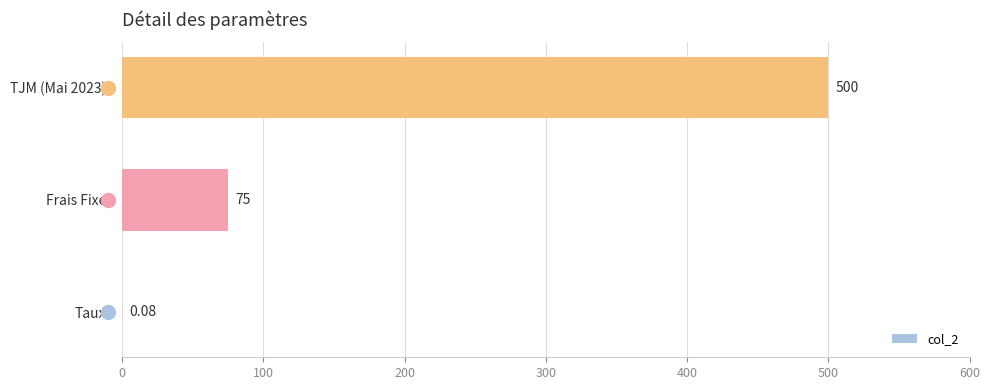

Which has a higher value, Taux or Frais Fixe?

Frais Fixe